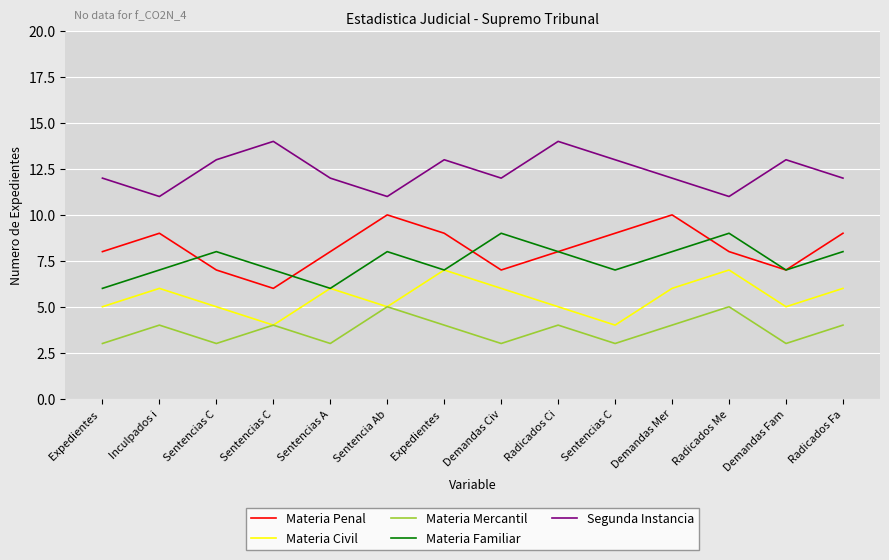

Does the chart display data point markers on the line(s)?

No